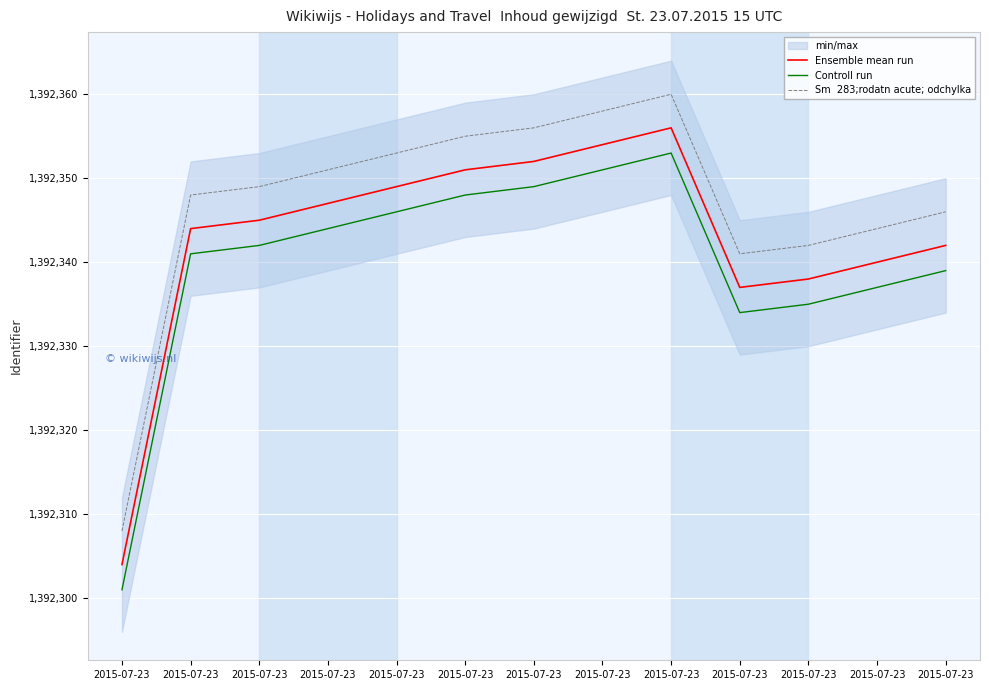

How many interior local peaks does the Controll run series have?

1